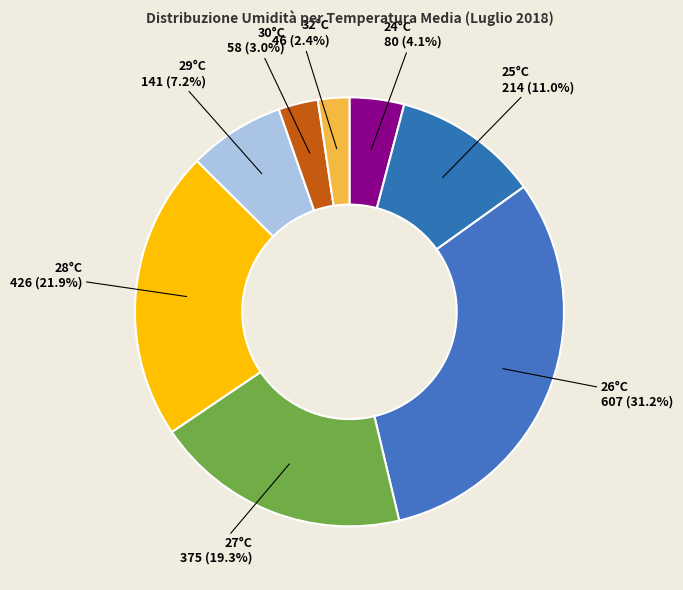

How many slices are in this pie chart?

8